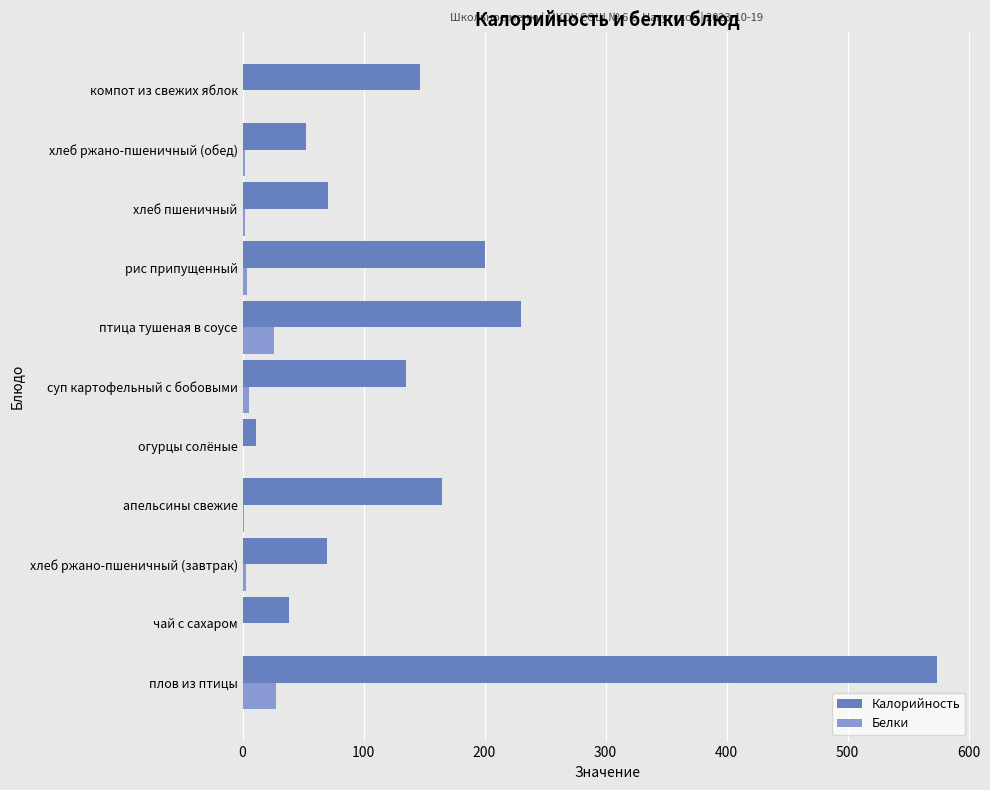

What is the sum of all Белки values?

72.3